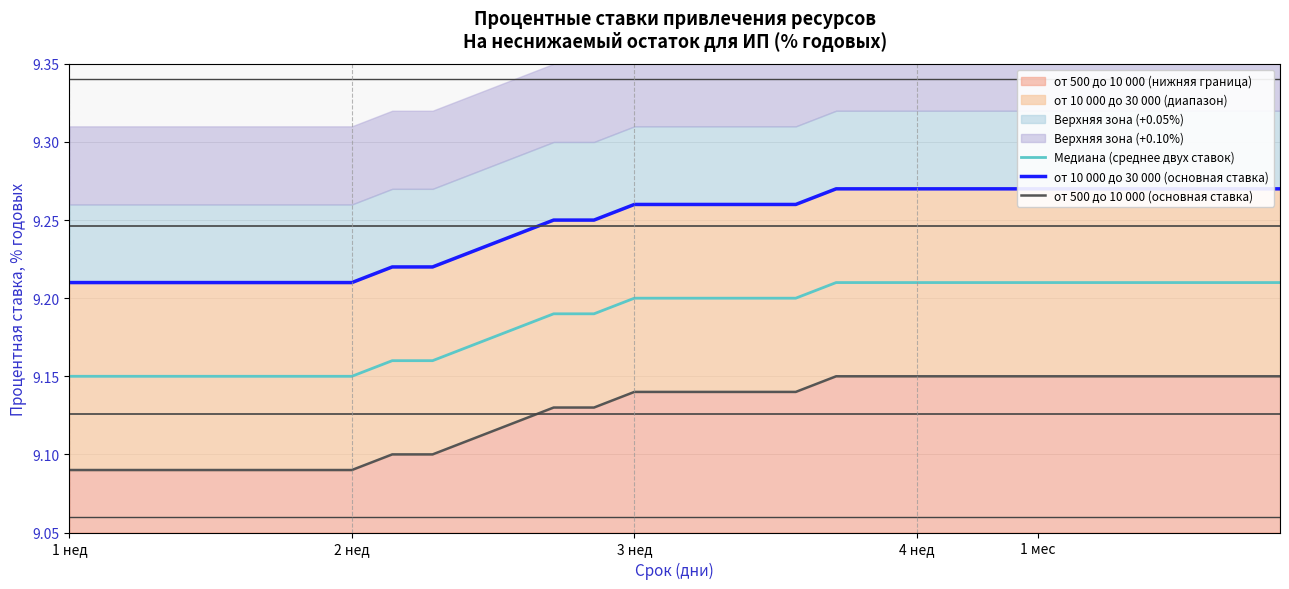

Where is от 10 000 до 30 000 (основная ставка) nearest to the value 9?

1 нед